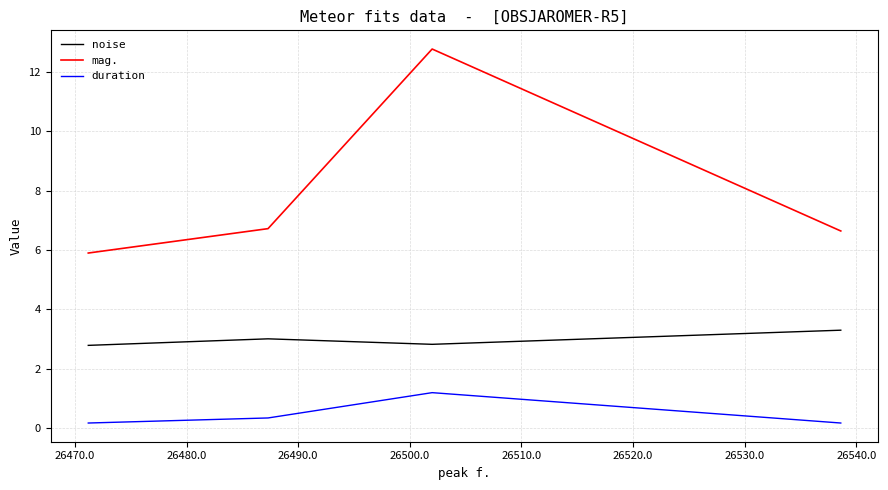

List the series in order of their overall mean, lowest first.

duration, noise, mag.